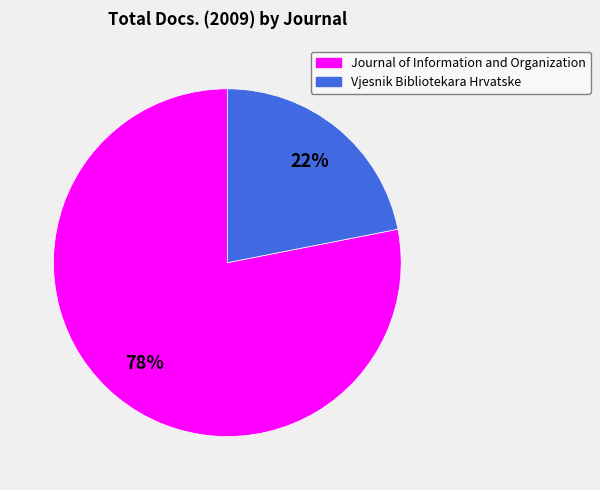

To the nearest percent, what is the difference between the Vjesnik Bibliotekara Hrvatske and Journal of Information and Organization slice percentages?

56%